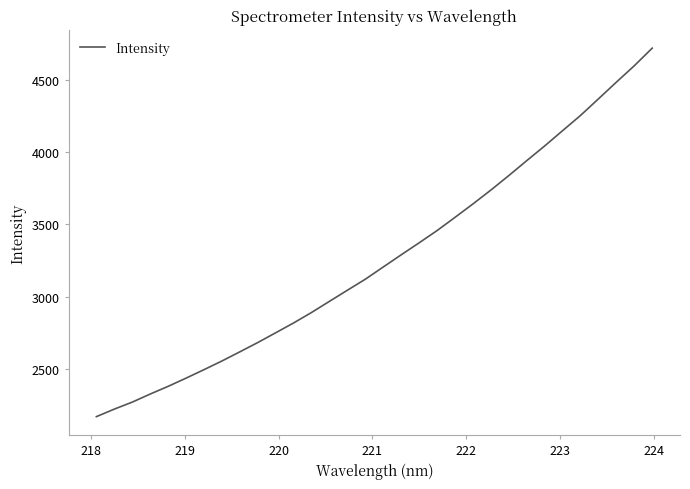

Does the chart have visible grid lines?

No